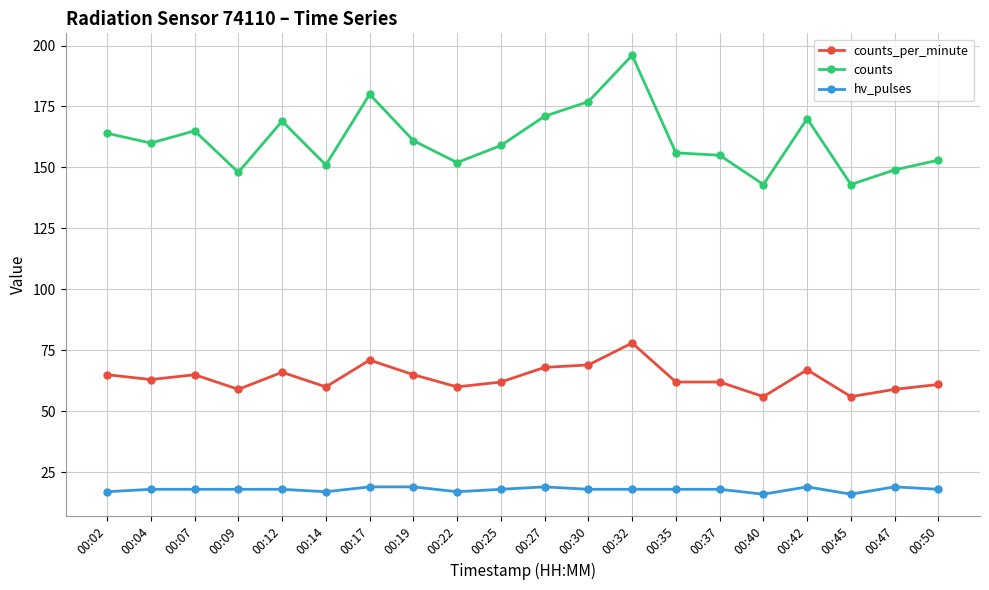

Count the number of data series in this chart.

3